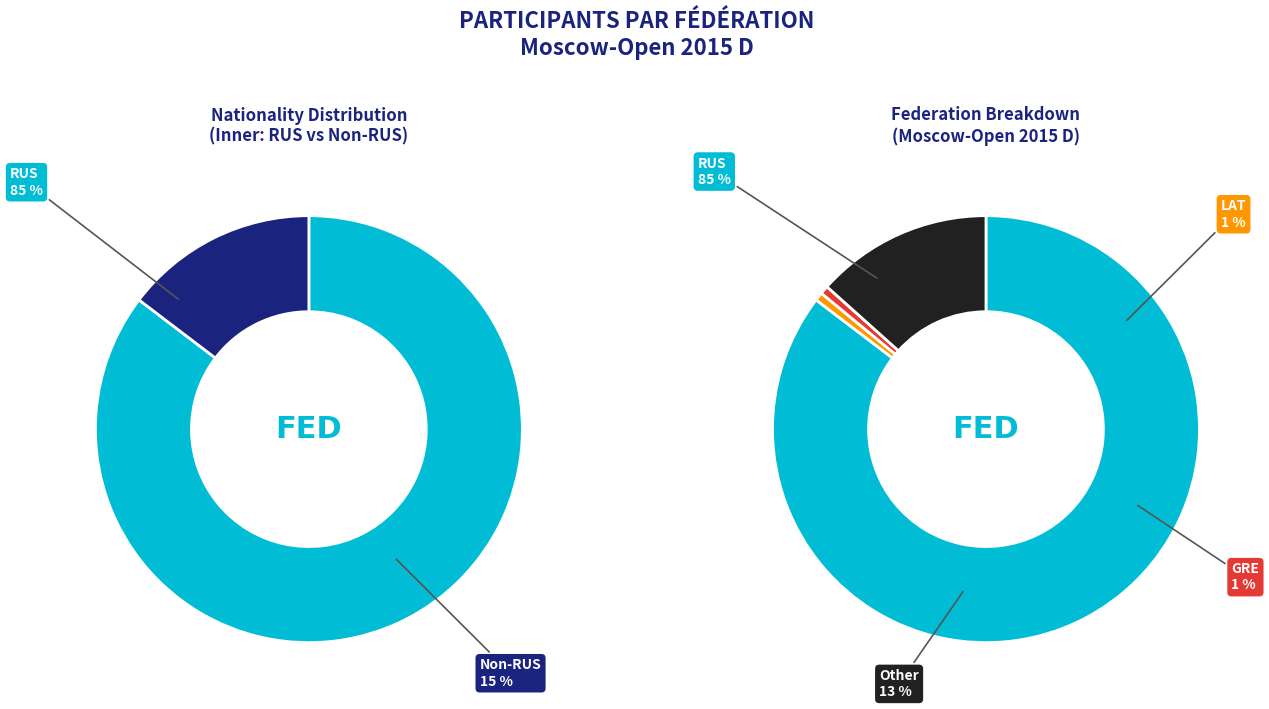

To the nearest percent, what portion does GRE represent?

1%